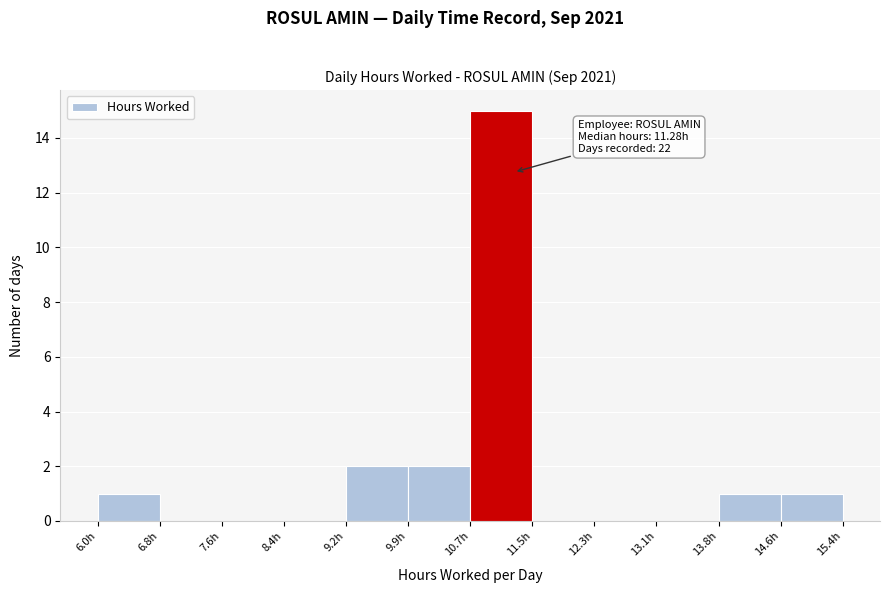

Which range on the x-axis has the tallest bar?

10.73 to 11.51